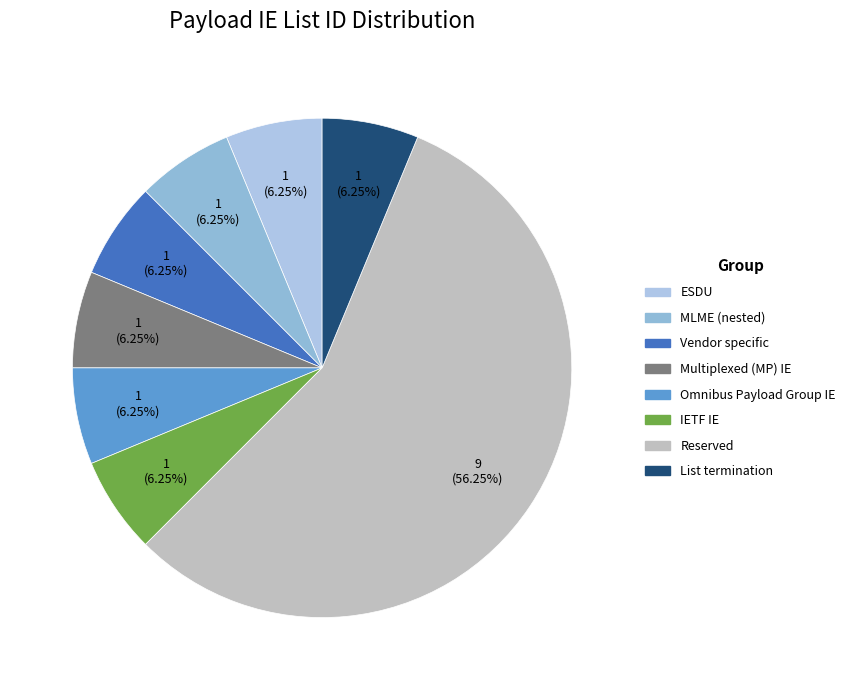

How many segments does this pie chart have?

8